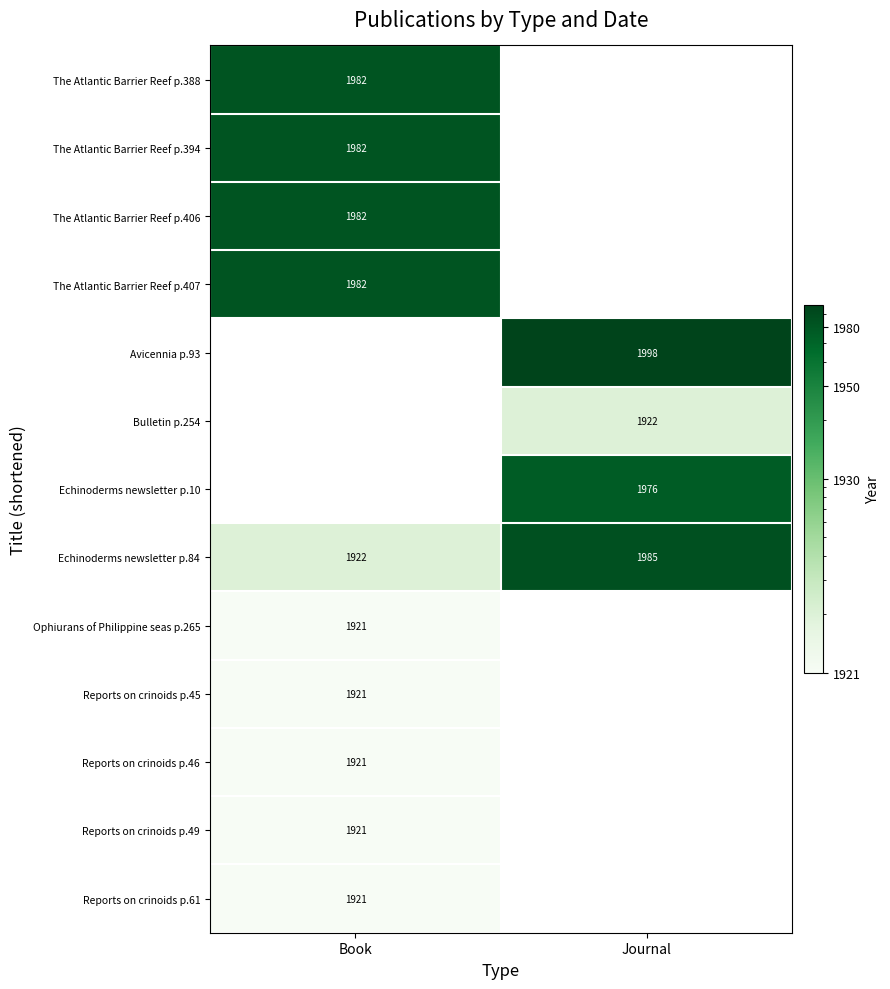

The value of Echinoderms newsletter p.10 at Journal is 2948. True or false?

False